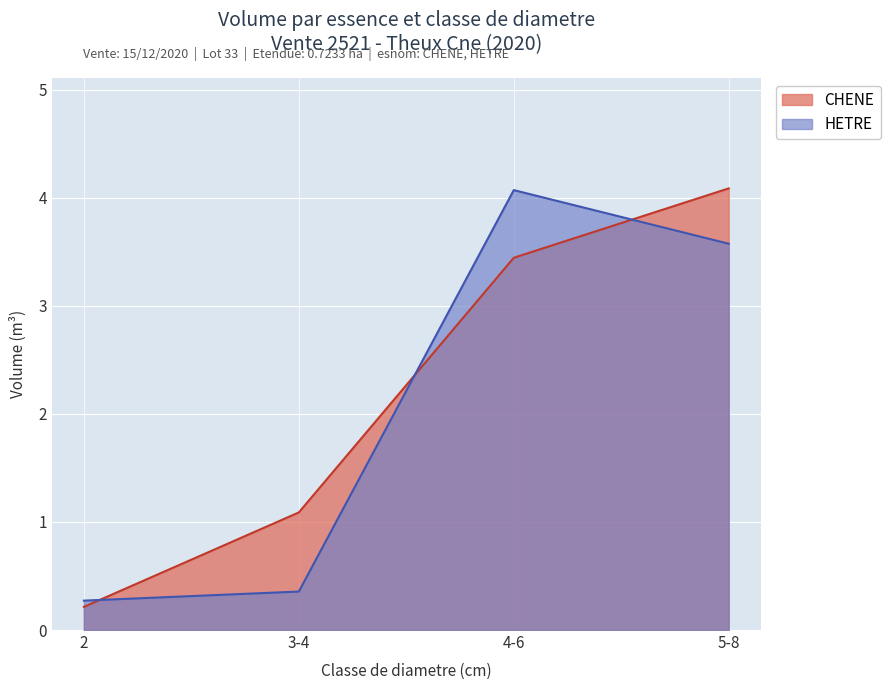

What is the spread (max minus min) of values at 4-6?

0.6